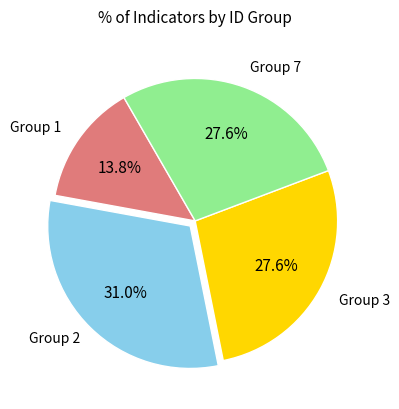

Is there a majority slice in this chart?

No